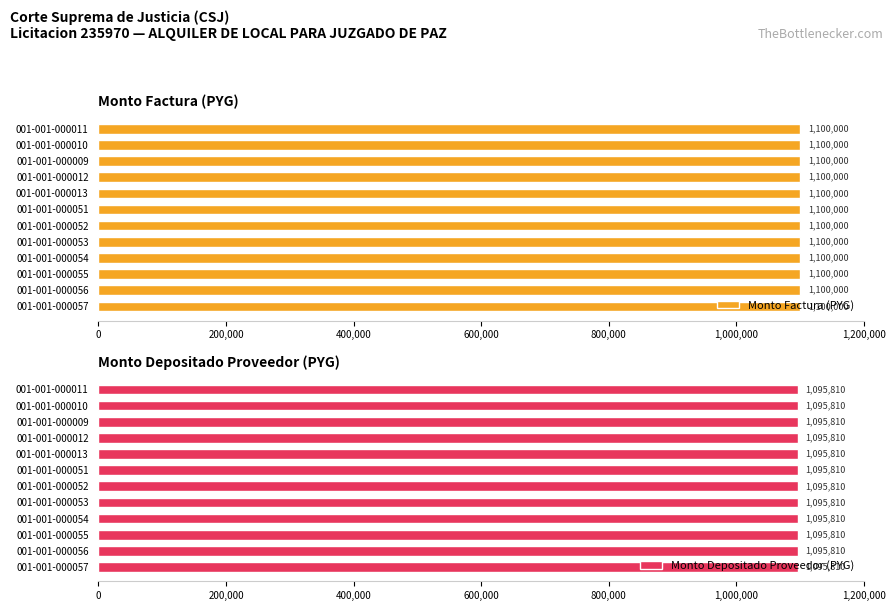

At which label is monto_factura closest to 1100000?

001-001-000057